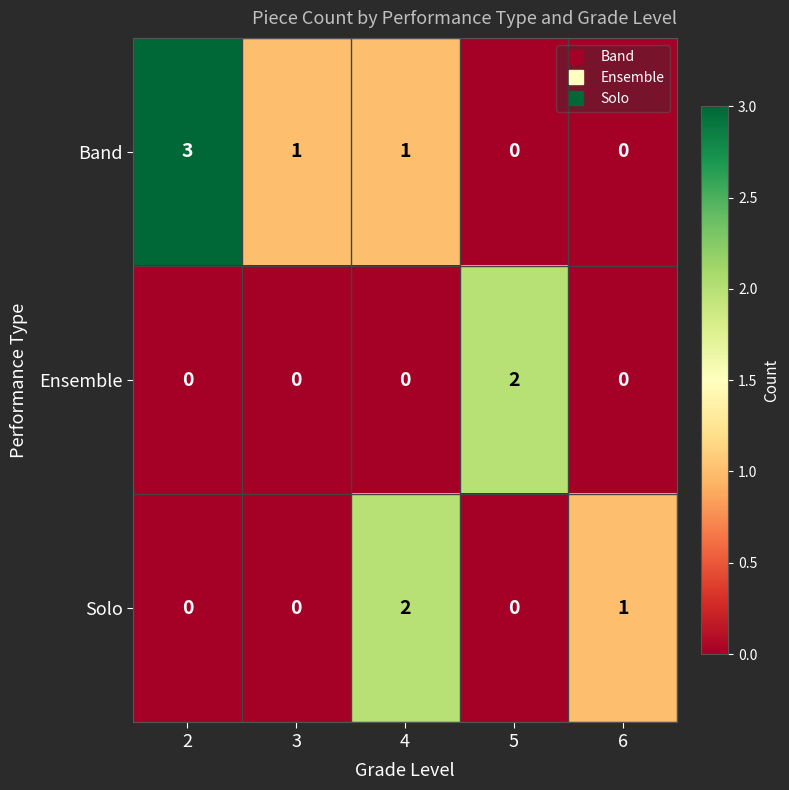

What is the highest value of the Band series?

3